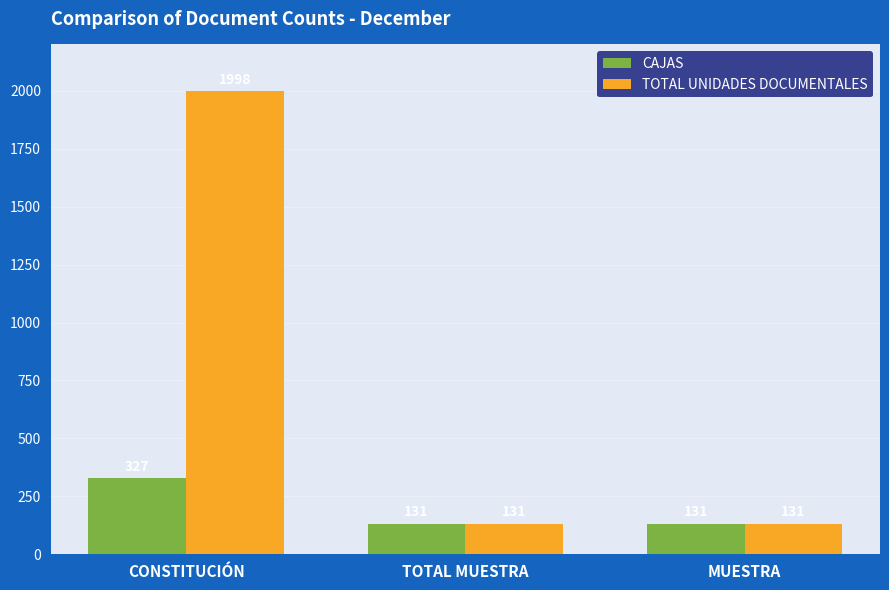

Is the value of CAJAS at MUESTRA greater than the value of TOTAL UNIDADES DOCUMENTALES at CONSTITUCIÓN?

No